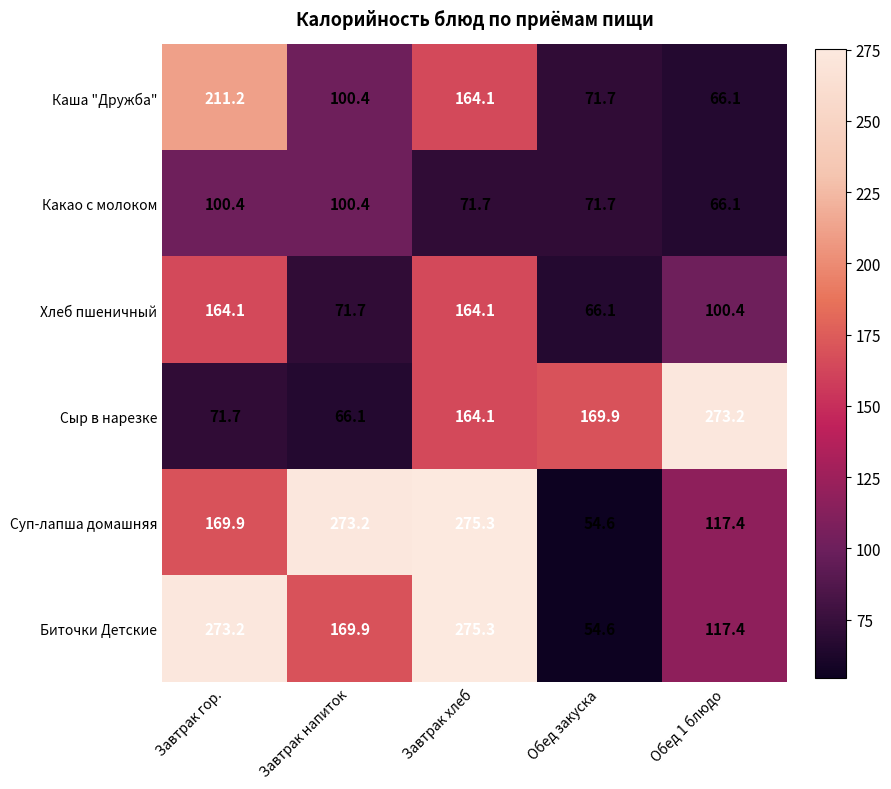

What is the total value across all series at Завтрак напиток?

781.7